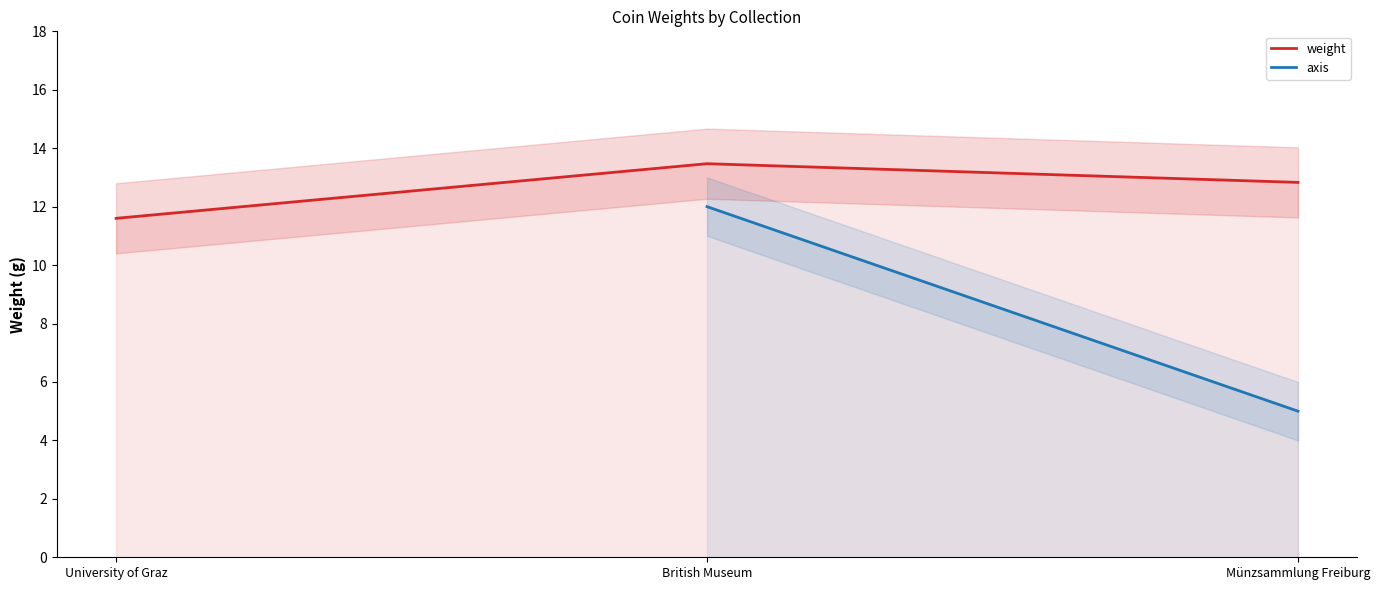

What is the greatest value displayed?

13.5